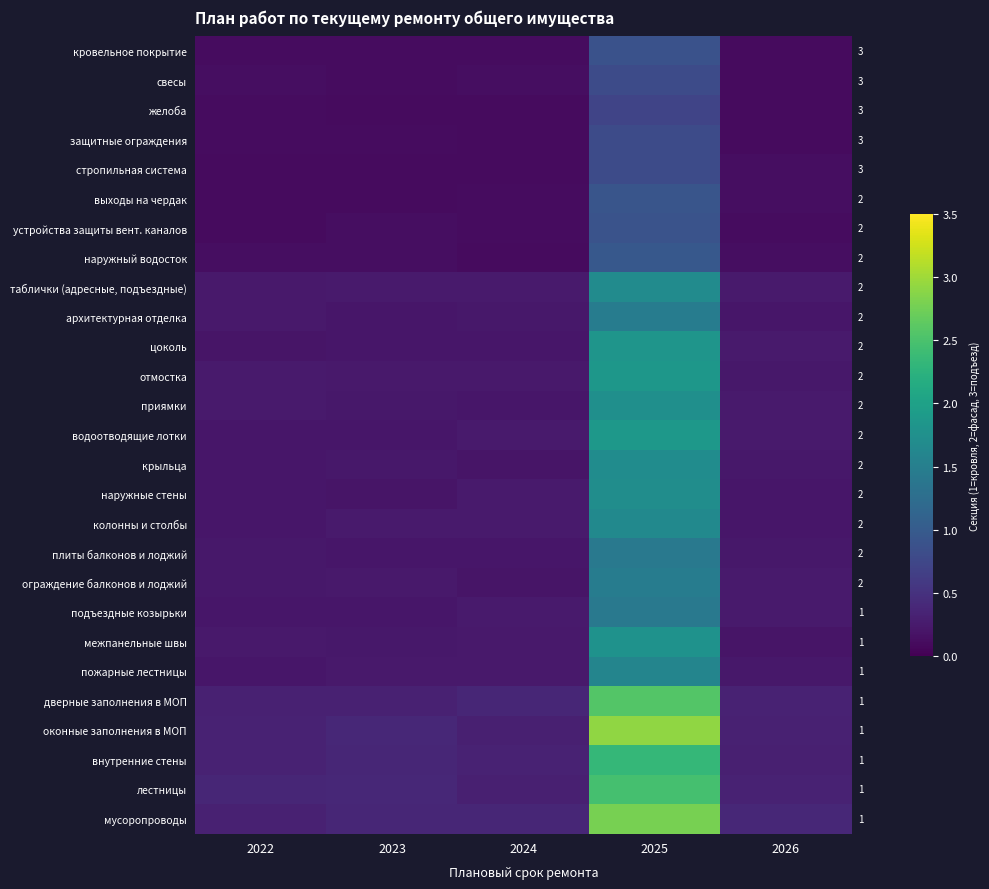

What is the spread (max minus min) of values at 2026?

0.3